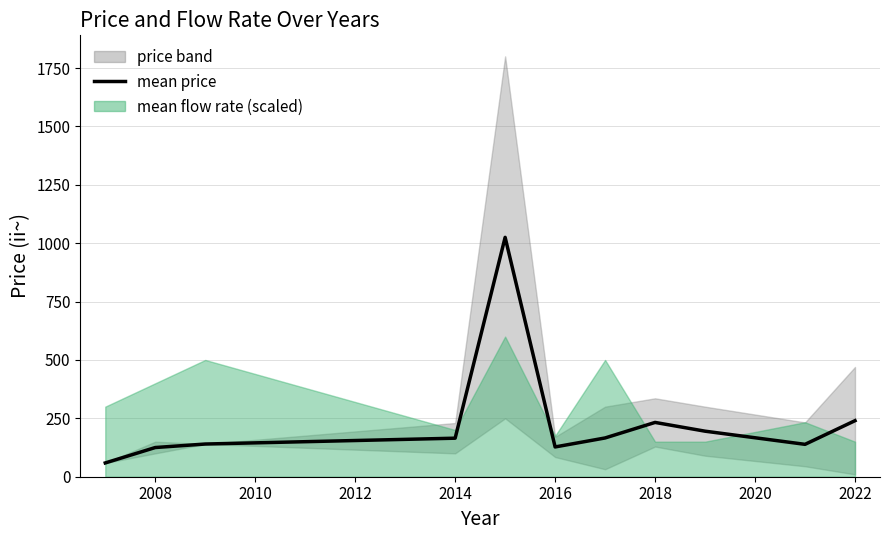

Which has a higher value, 2010 or 2008?

2010